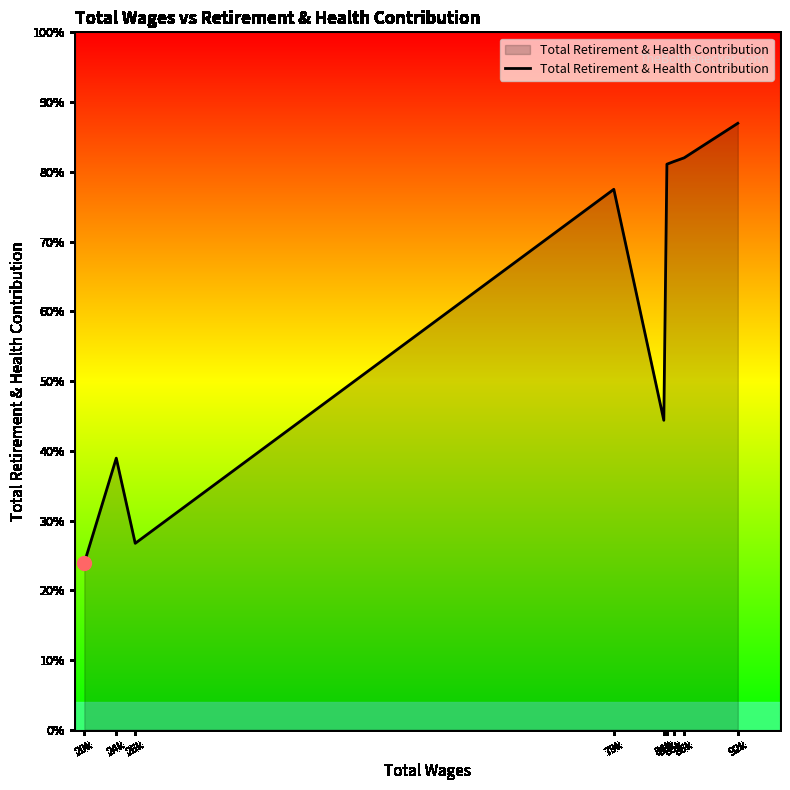

The value at 84k is 3193. True or false?

False